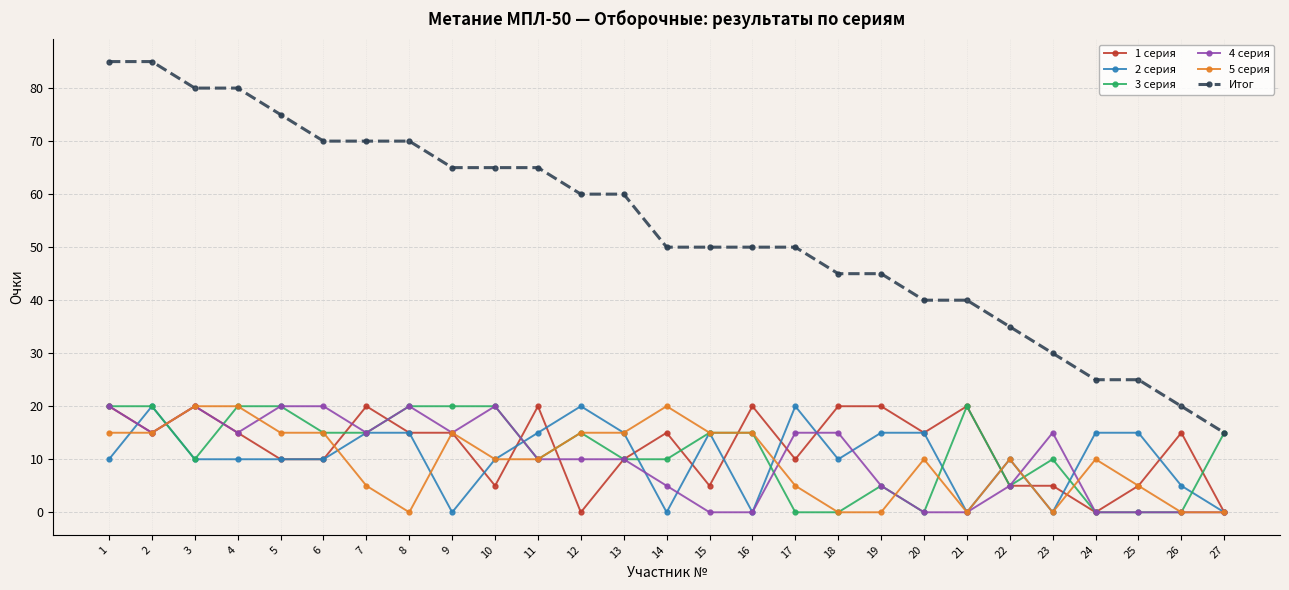

What are all the series names shown in the legend?

1 серия, 2 серия, 3 серия, 4 серия, 5 серия, Итог